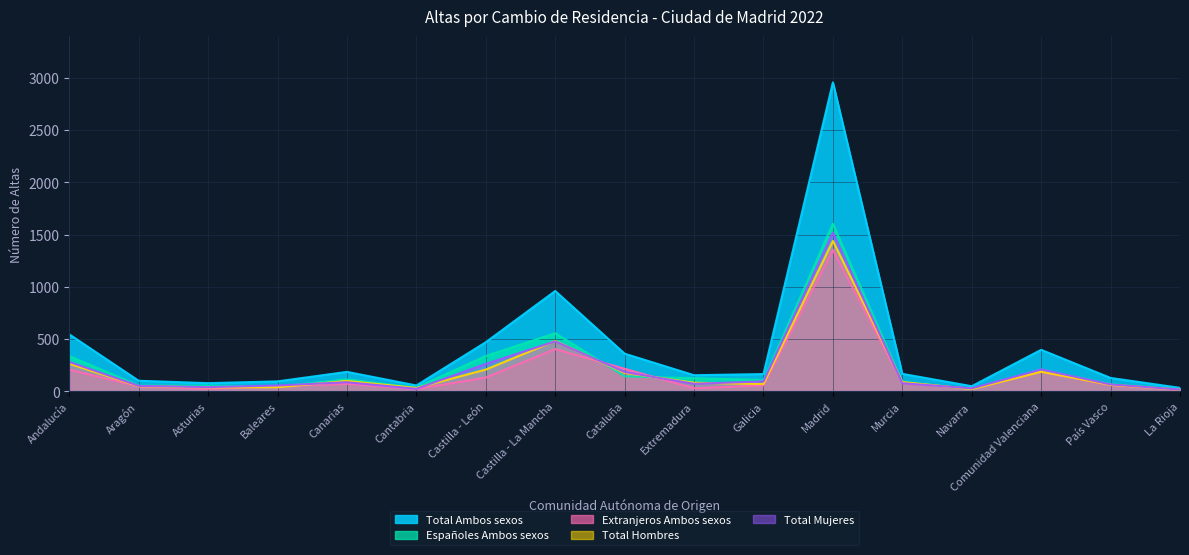

What is the sum of all Españoles Ambos sexos values?

3924